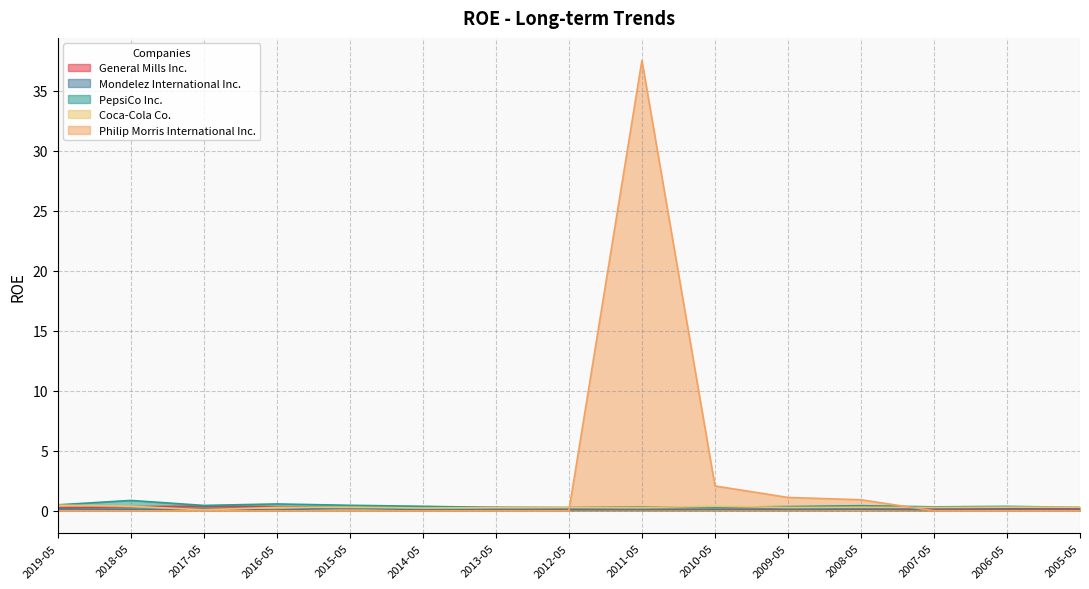

Is it true that Coca-Cola Co. equals 0.1 at 2017-05?

True